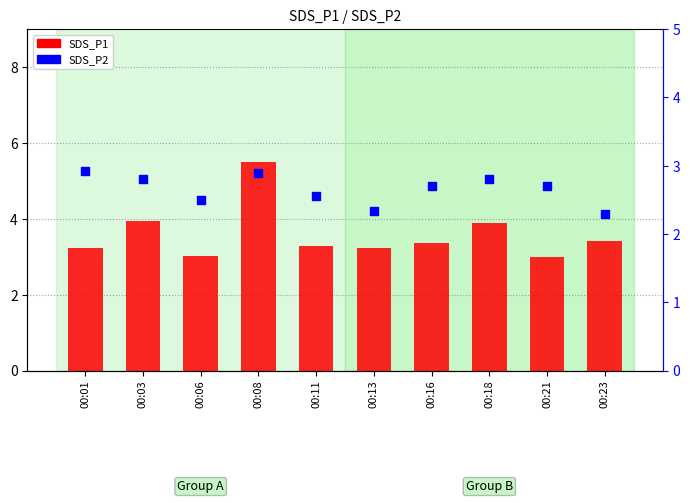

What are all the series names shown in the legend?

SDS_P1, SDS_P2